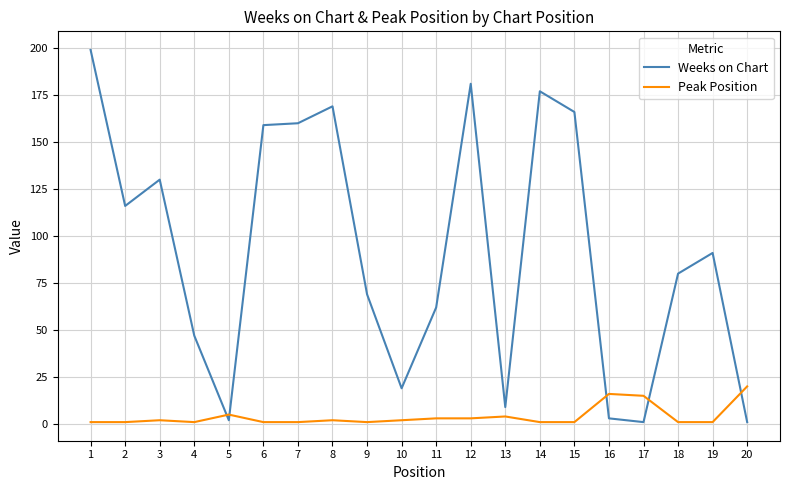

True or false: Peak Position and Weeks on Chart cross at least once.

True